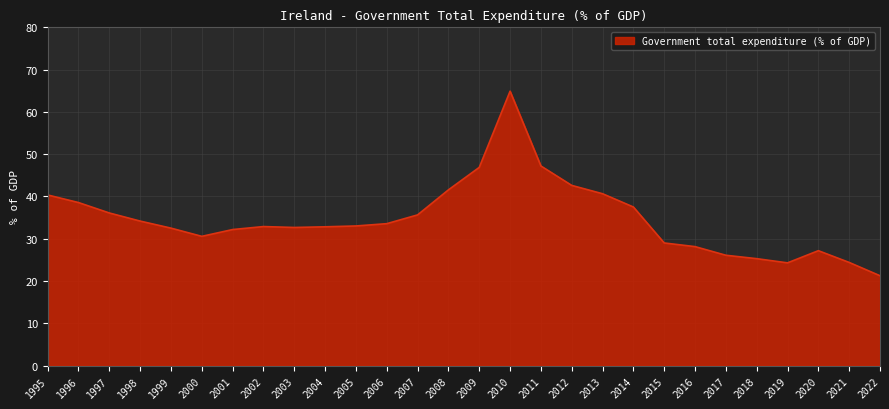

What is the change in value from 2015 to 2021?

-4.6